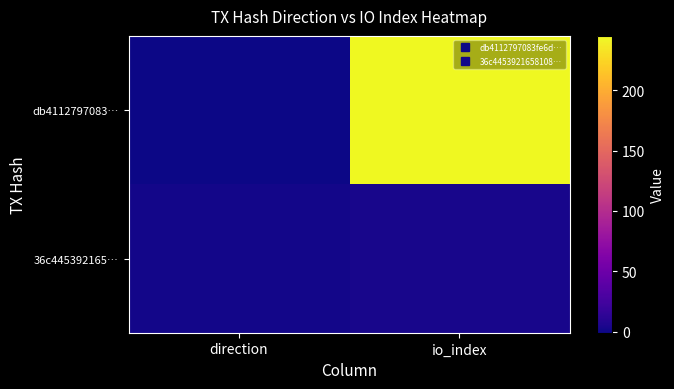

Rank the series by their average value, from lowest to highest.

36c445392165…, db4112797083…